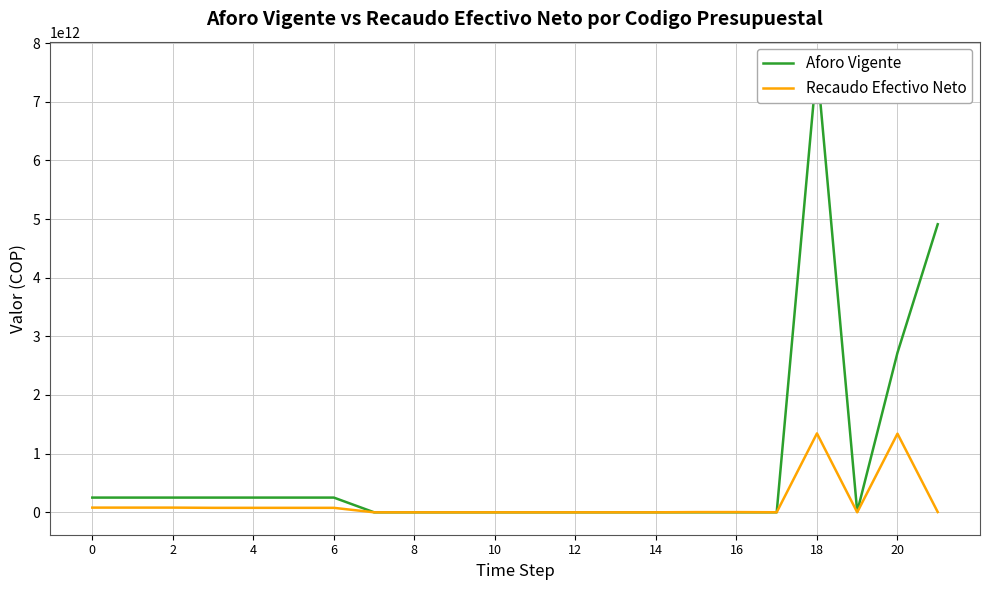

How many lines are shown in the chart?

2